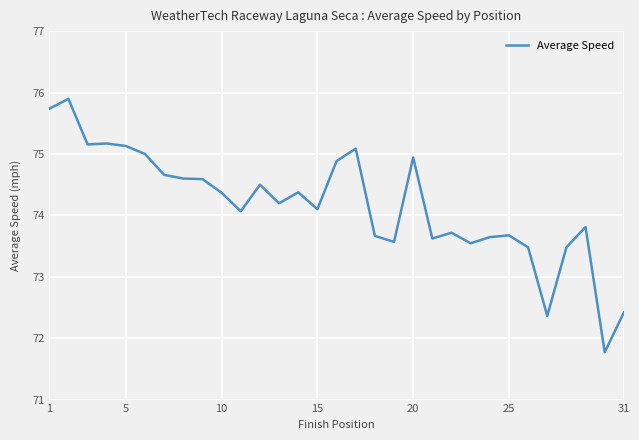

What is the difference between the maximum and minimum values?

4.1